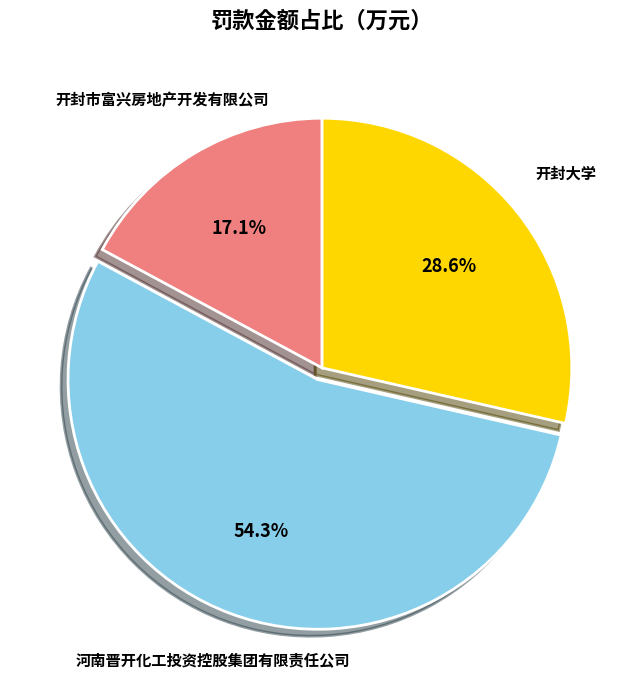

Is there any slice that represents more than half of the pie?

Yes